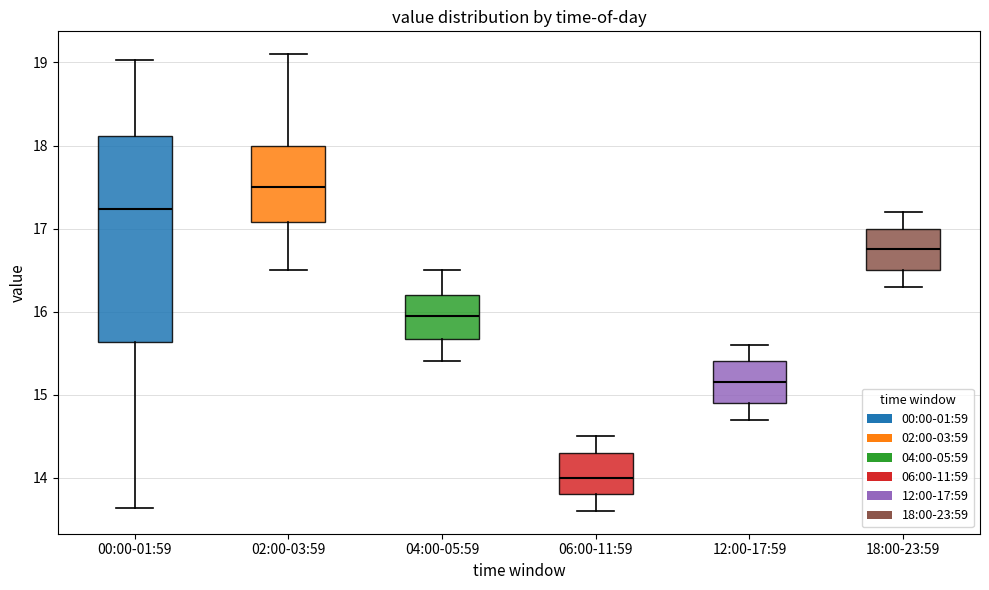

Which box is the tallest, from its lower edge to its upper edge?

00:00-01:59